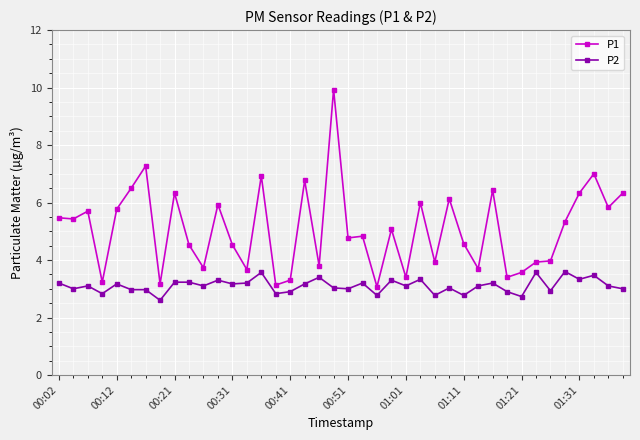

Count the number of categories in the chart.

40